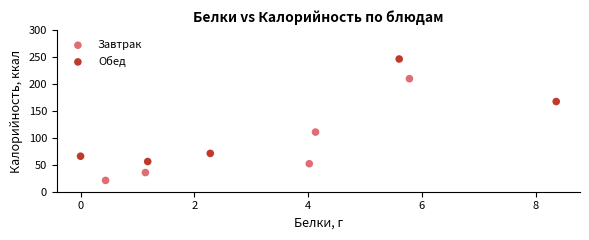

Which series has the largest Y range (max minus min)?

Обед